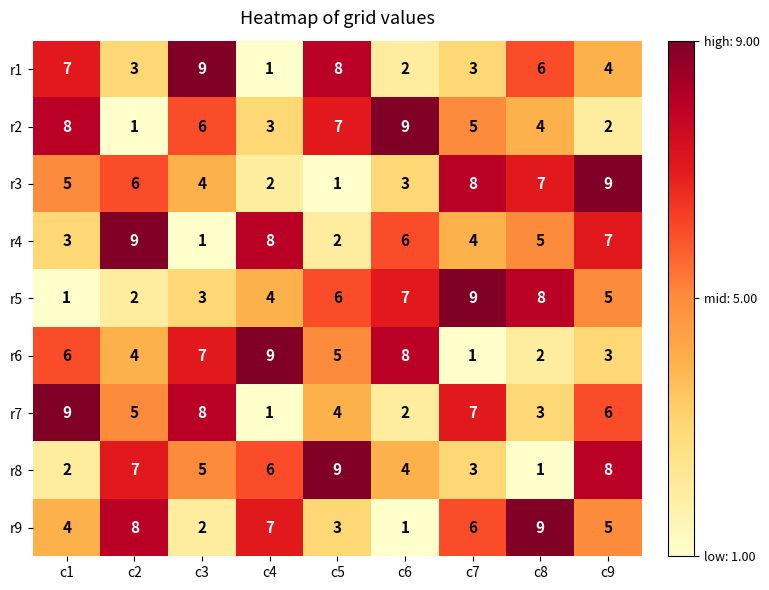

What is the total value across all series at c2?

45